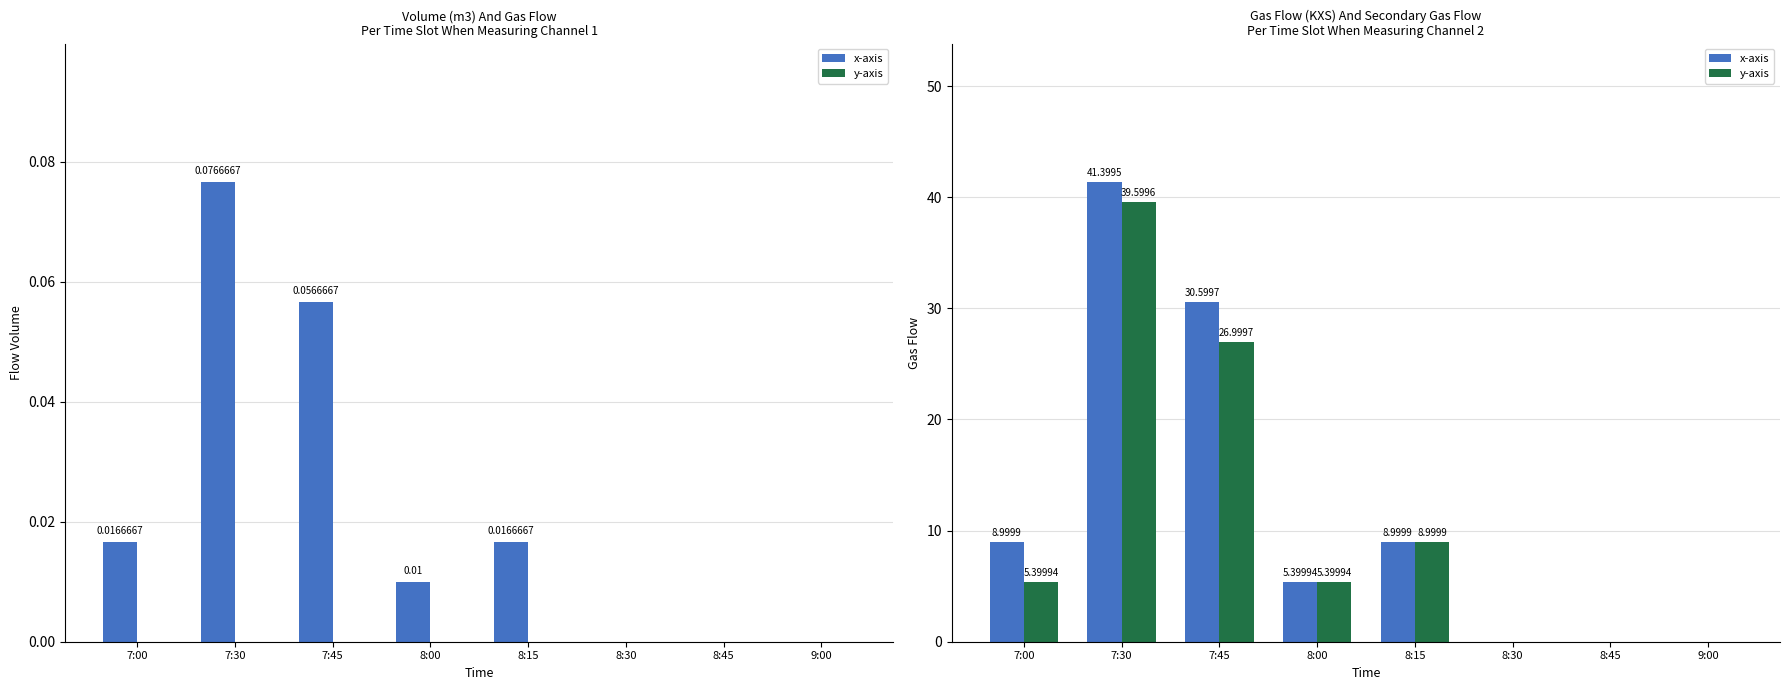

How many data points does each series have?

8